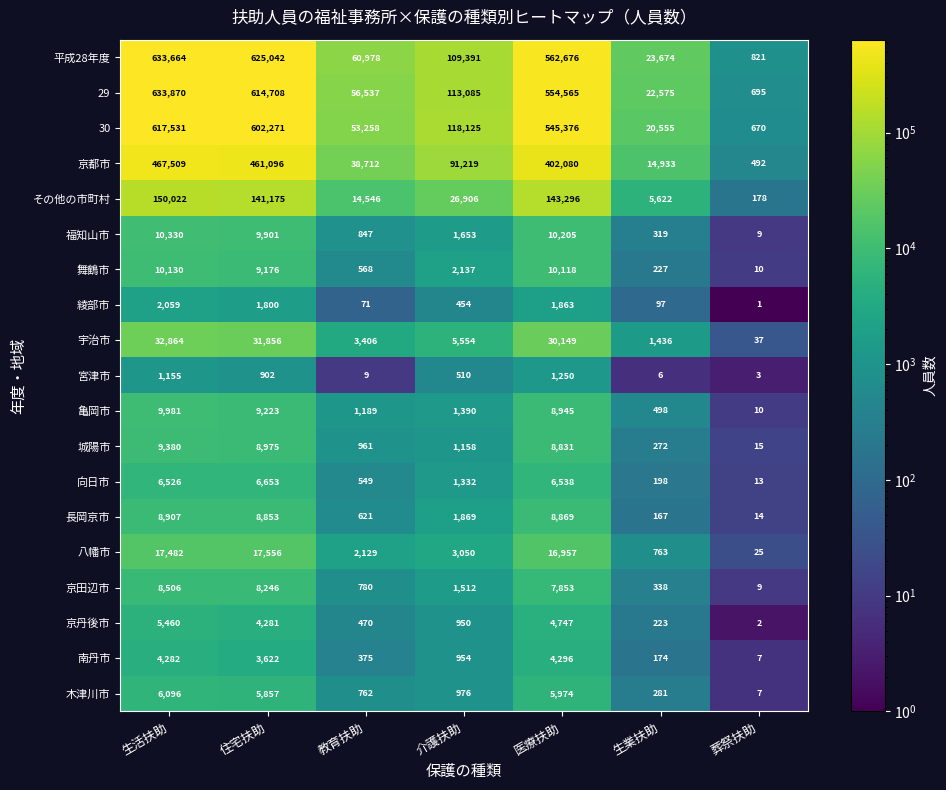

At which category does the chart reach its minimum across all series?

葬祭扶助